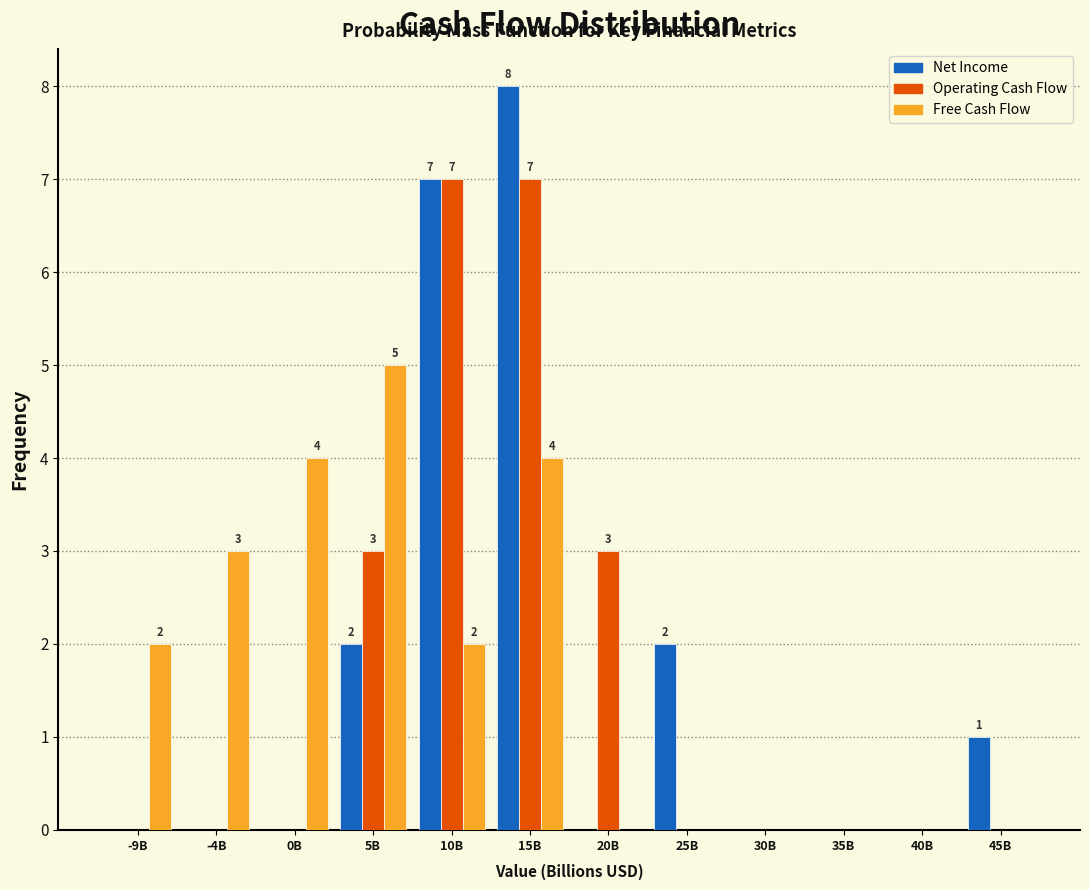

At which category is the sum across all series the highest?

15B